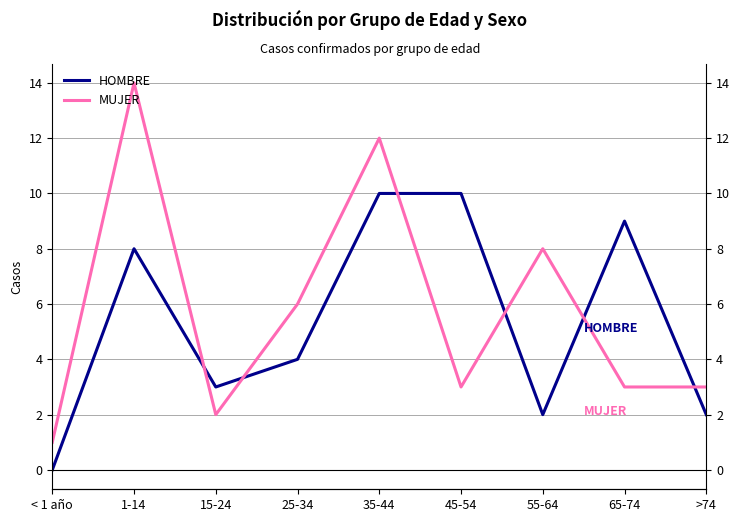

How many distinct data groups are displayed?

2